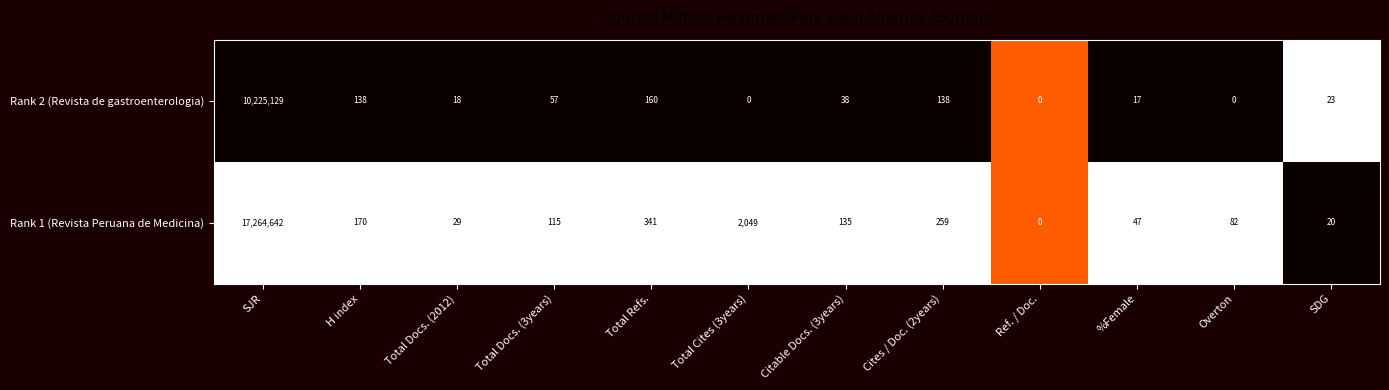

Is it true that Rank 2 (Revista de gastroenterologia) equals 42 at H index?

False